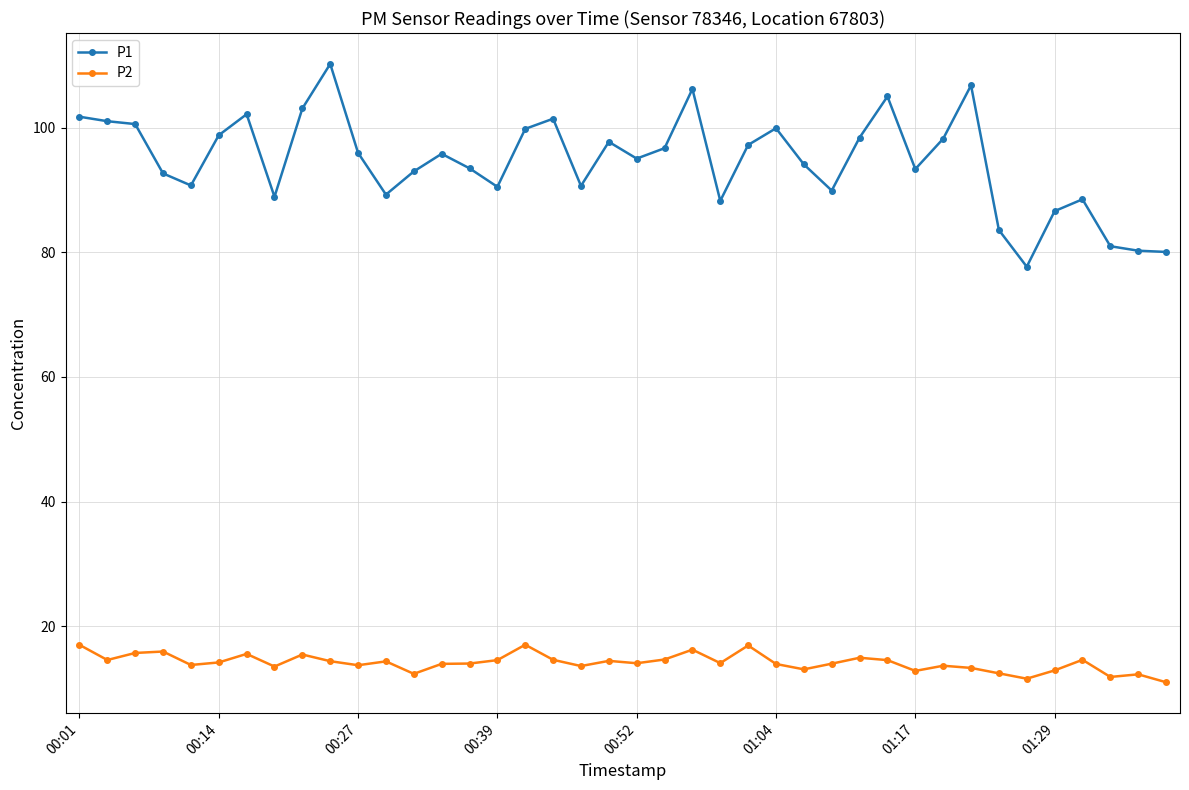

Which series has the largest total across all categories?

P1